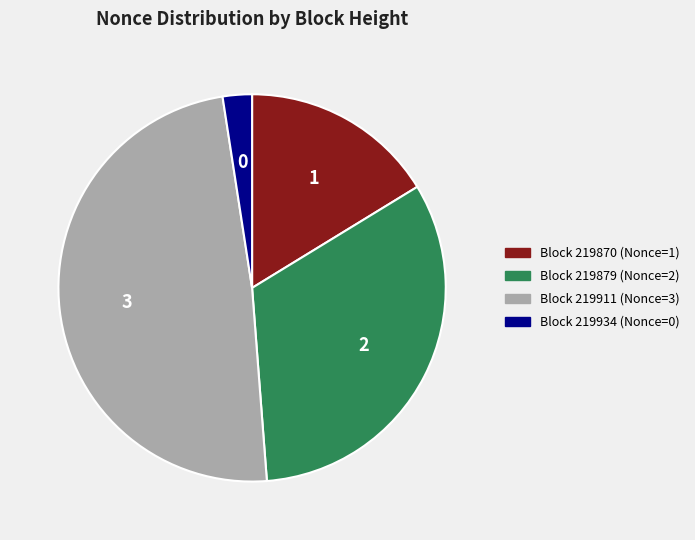

Is there a majority slice in this chart?

No